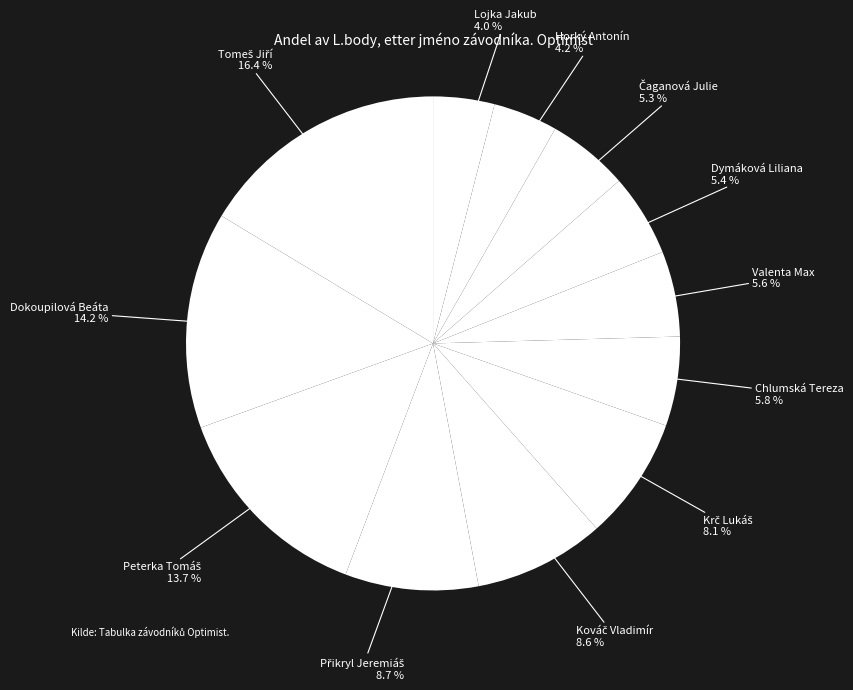

To the nearest percent, what percentage of the pie is Chlumská Tereza?

6%